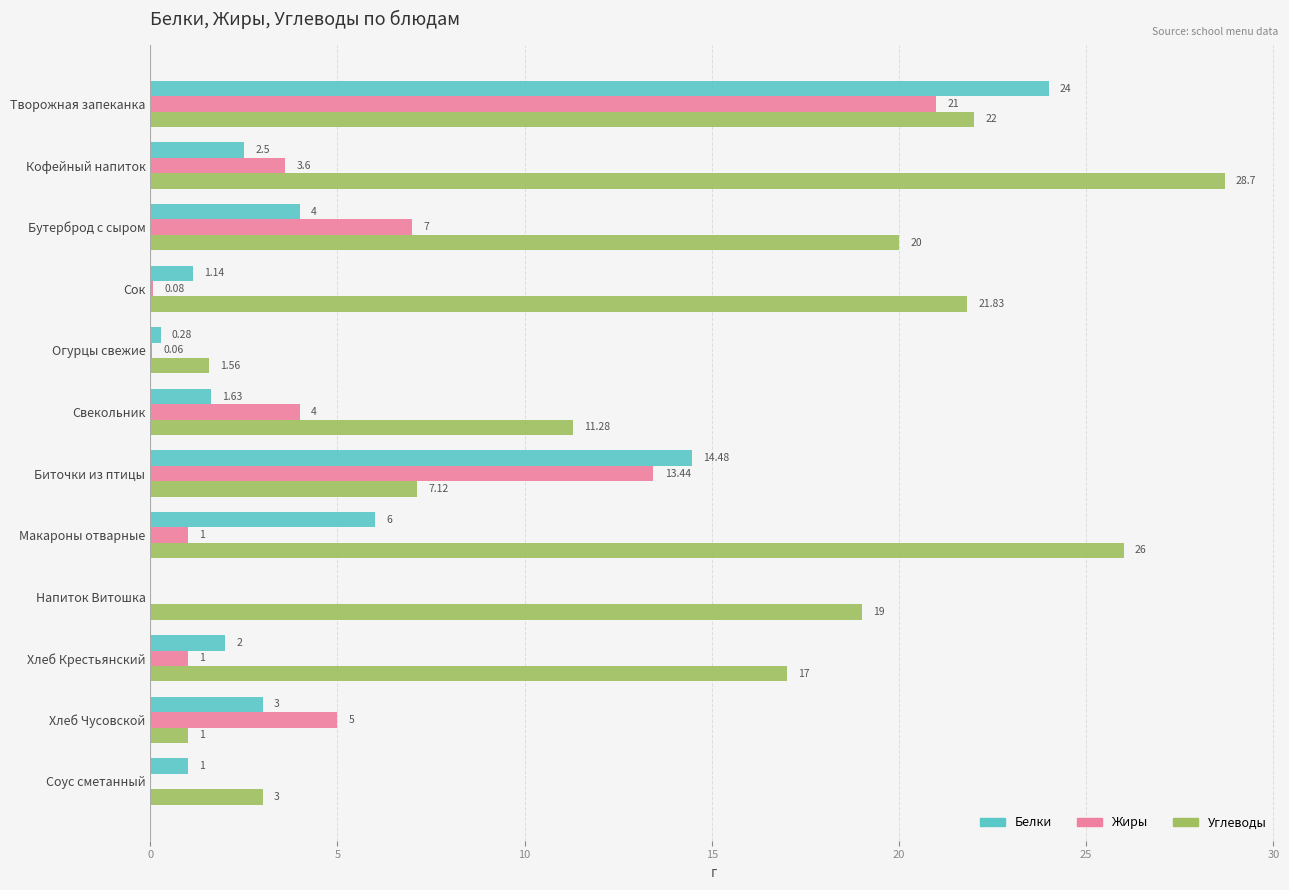

Which series has the largest total across all categories?

Углеводы